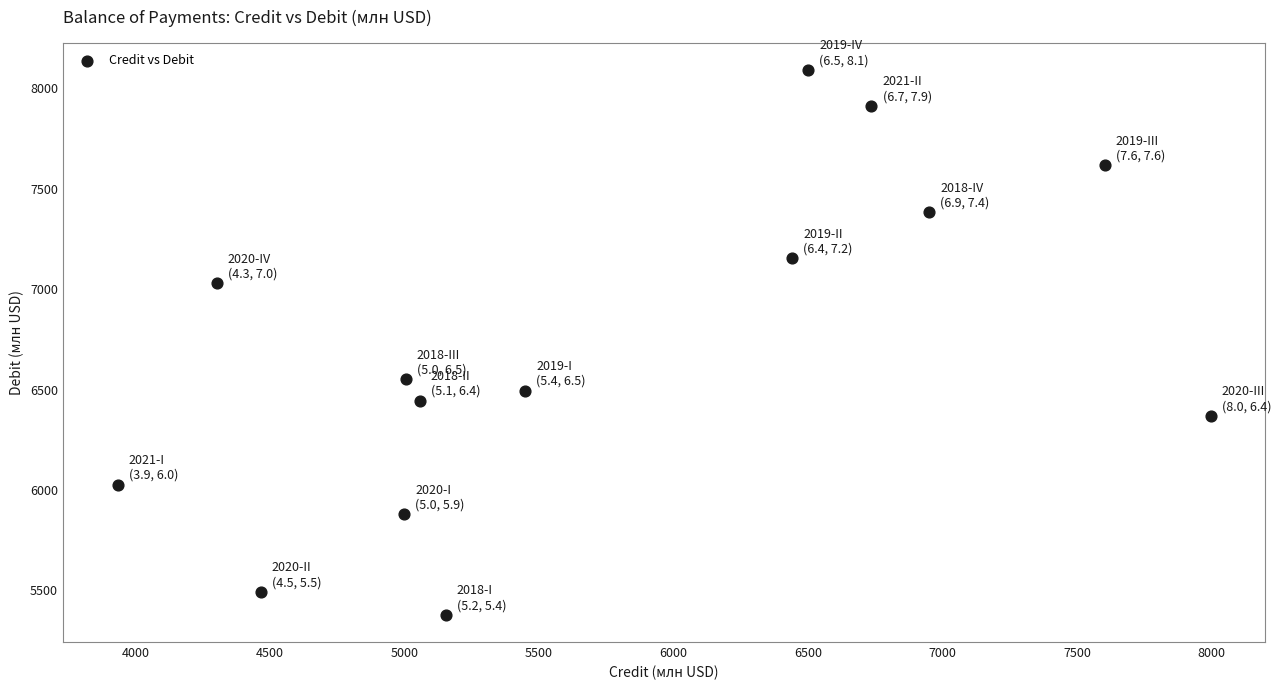

What is the range of X values (max minus min)?

4060.9